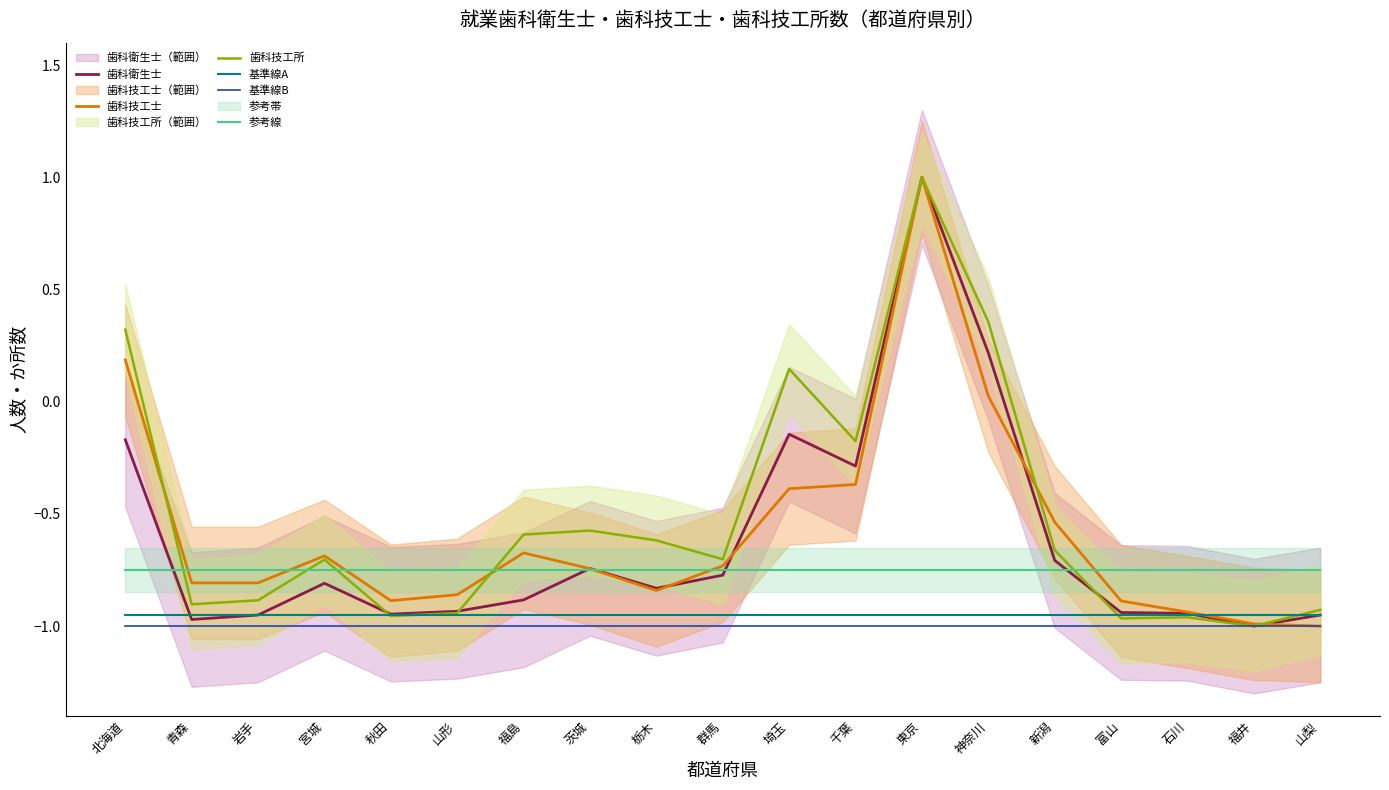

Where is the first local maximum for 歯科技工所?

宮城